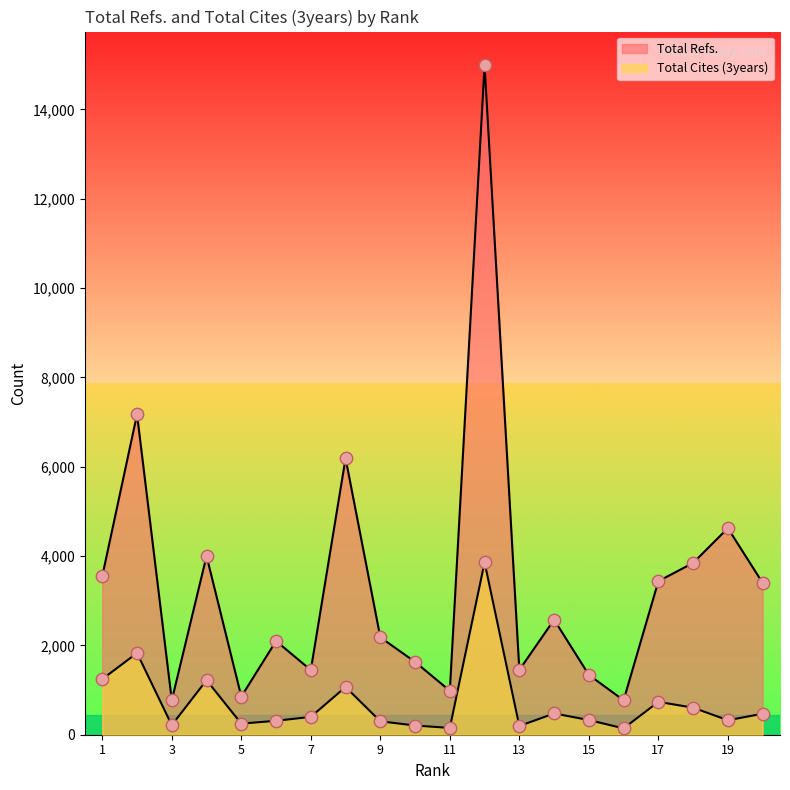

Which series has the largest total across all categories?

Total Refs.